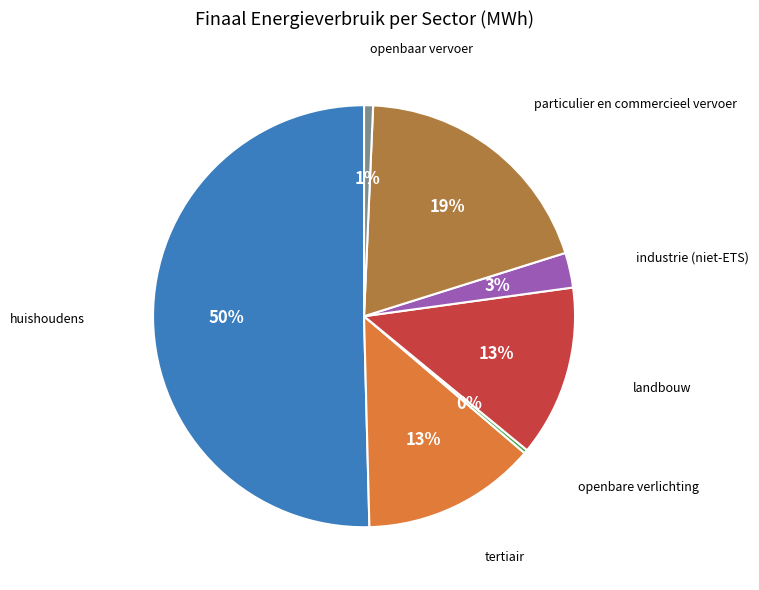

To the nearest percent, what is the difference between the largest and smallest slice percentages?

50%